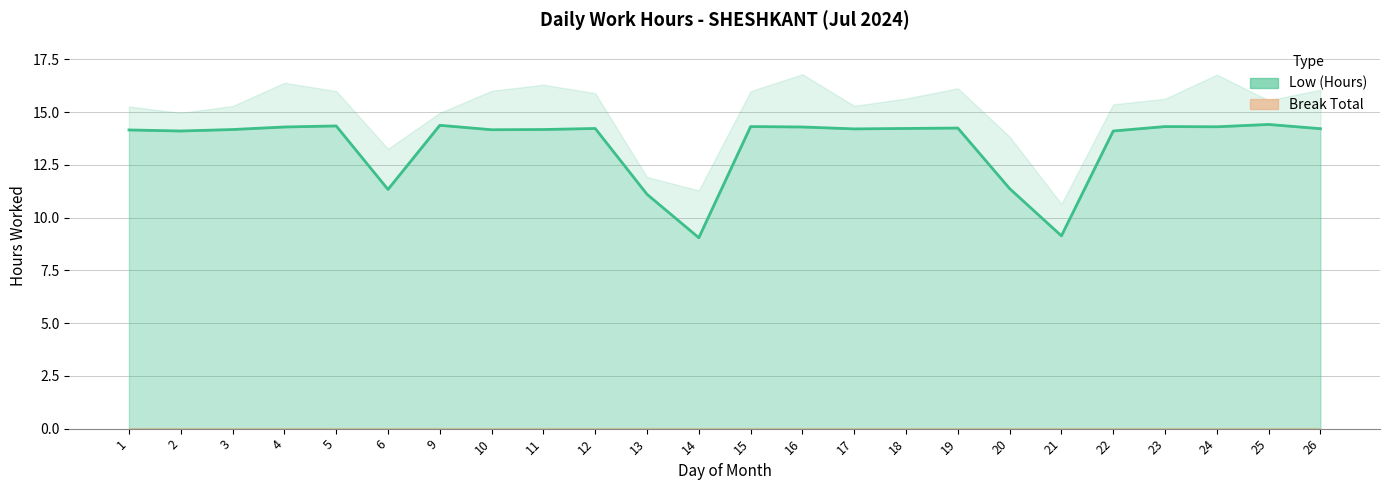

At which label does the data first exceed 14?

1